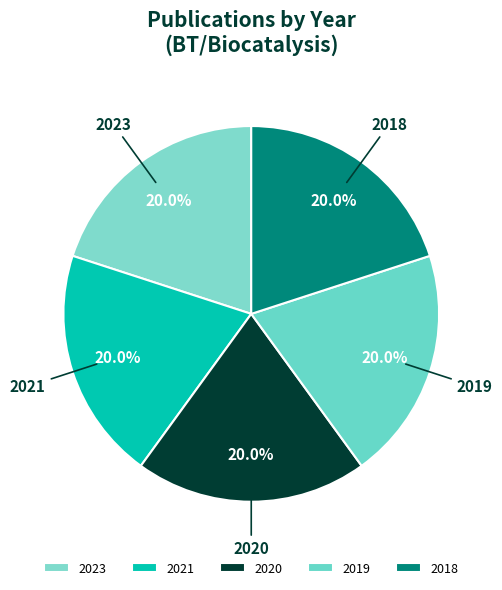

To the nearest percent, what portion does 2021 represent?

20%